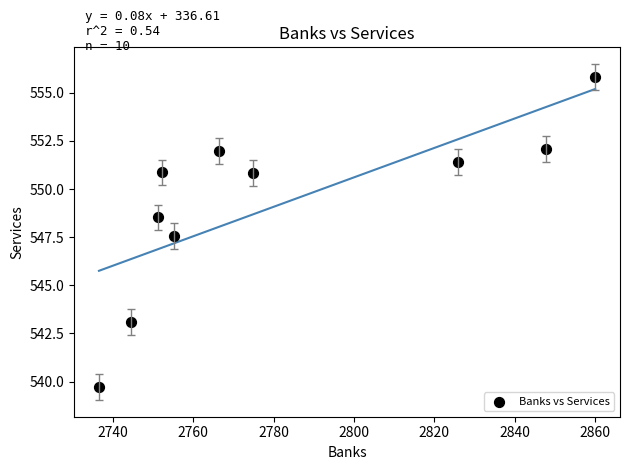

What is the average X value?

2781.5